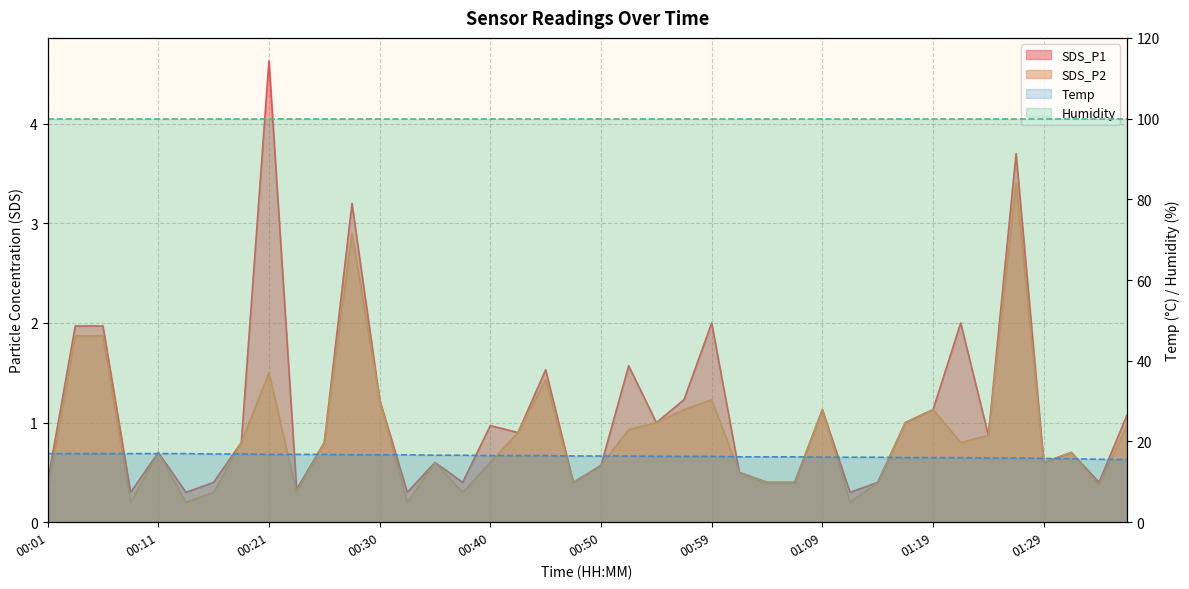

What is the value of the SDS_P1 point at the 4th from the left?

0.3